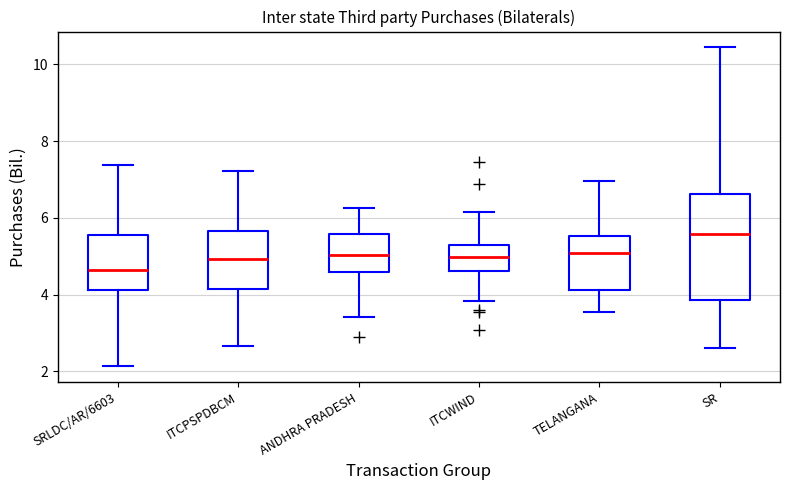

Reading left to right, transcribe this box plot: for each box, give where its median line is, the range the box spans, and where its two whiskers end, as read against the y-axis. The values are not printed on the chart, so give them approximately, as read against the axis.

SRLDC/AR/6603: median 4.6, box 4.2 to 5.6, whiskers 2.2 to 7.4
ITCPSPDBCM: median 5.0, box 4.2 to 5.6, whiskers 2.6 to 7.2
ANDHRA PRADESH: median 5.0, box 4.6 to 5.6, whiskers 3.4 to 6.2
ITCWIND: median 5.0, box 4.6 to 5.2, whiskers 3.8 to 6.2
TELANGANA: median 5.0, box 4.2 to 5.6, whiskers 3.6 to 7.0
SR: median 5.6, box 3.8 to 6.6, whiskers 2.6 to 10.4